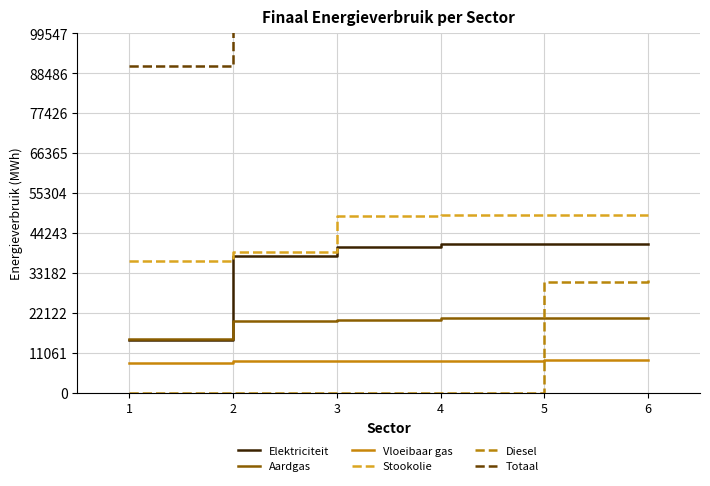

True or false: Totaal has more than 2 points higher than both neighbors.

False